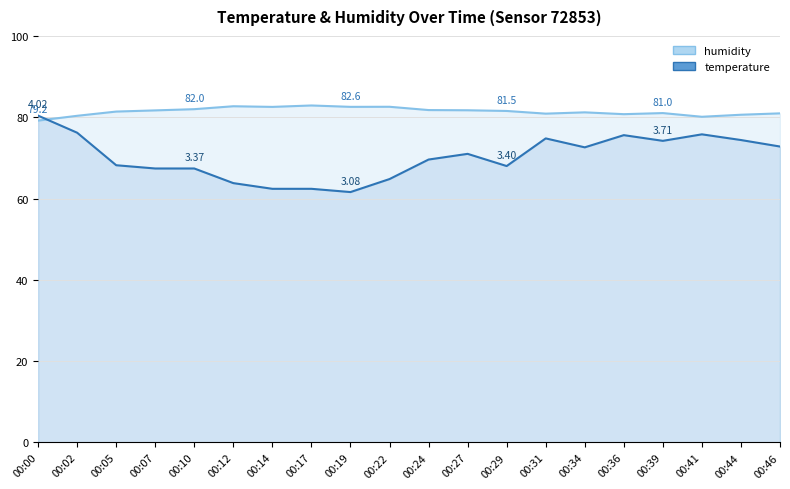

Rank the categories by temperature value from highest to lowest.

00:00, 00:02, 00:41, 00:36, 00:31, 00:44, 00:39, 00:46, 00:34, 00:27, 00:24, 00:05, 00:29, 00:07, 00:10, 00:22, 00:12, 00:14, 00:17, 00:19